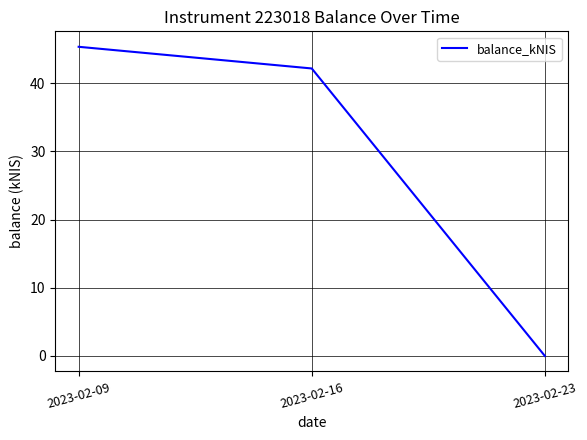

Is it true that the value at 2023-02-23 is 0.0?

True